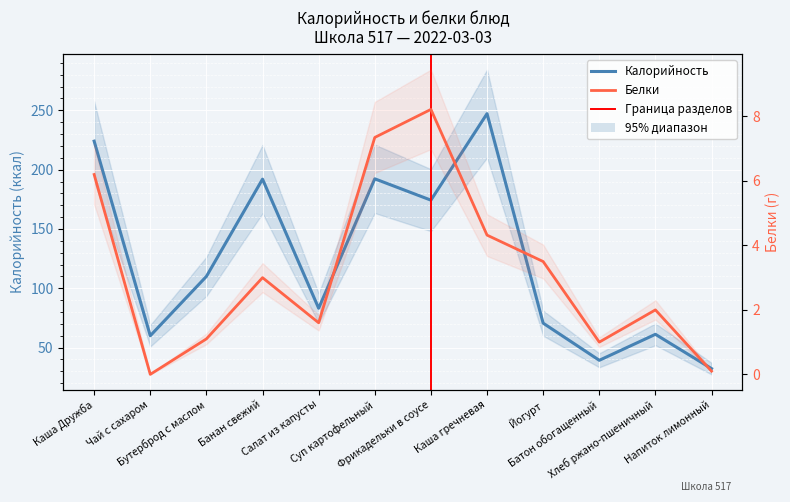

At which category is the sum across all series the highest?

Каша гречневая